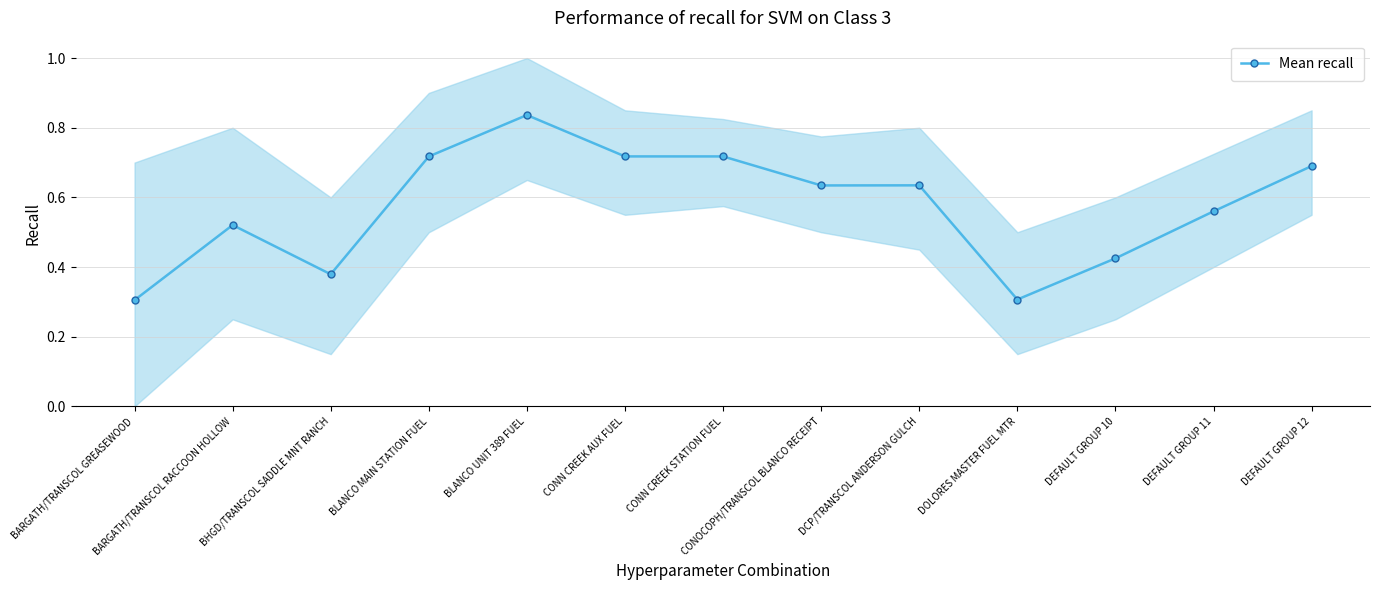

True or false: the data has more than 1 interior local peaks.

True